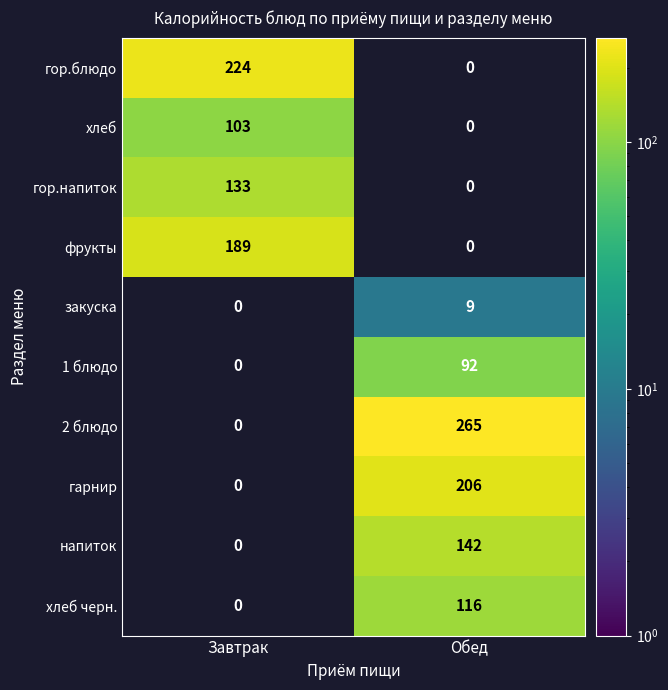

The value of фрукты at Завтрак is 189. True or false?

True